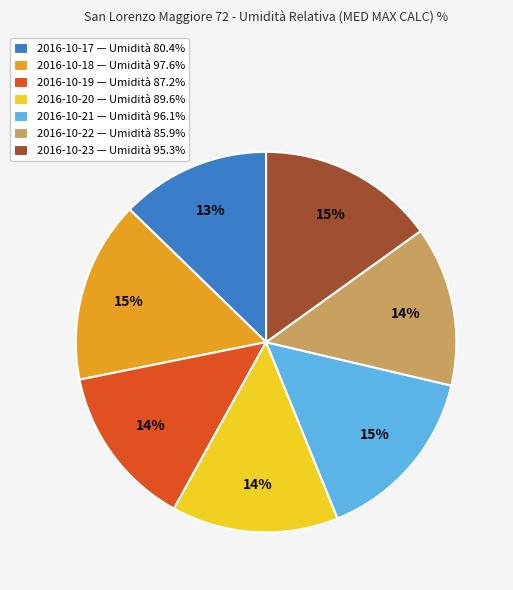

Which category has the smallest portion of the pie?

2016-10-17